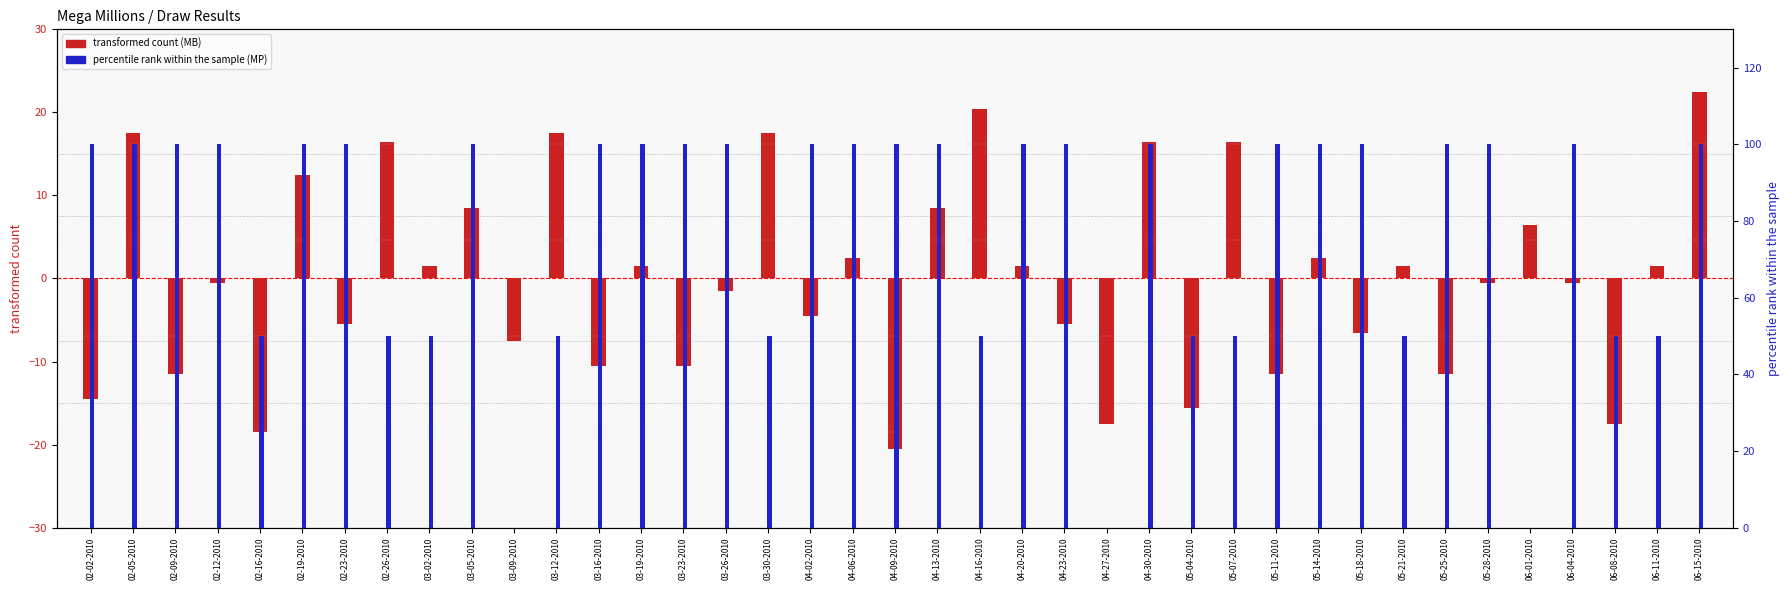

The value of MP (percentile rank) at 05-04-2010 is 50.0. True or false?

True